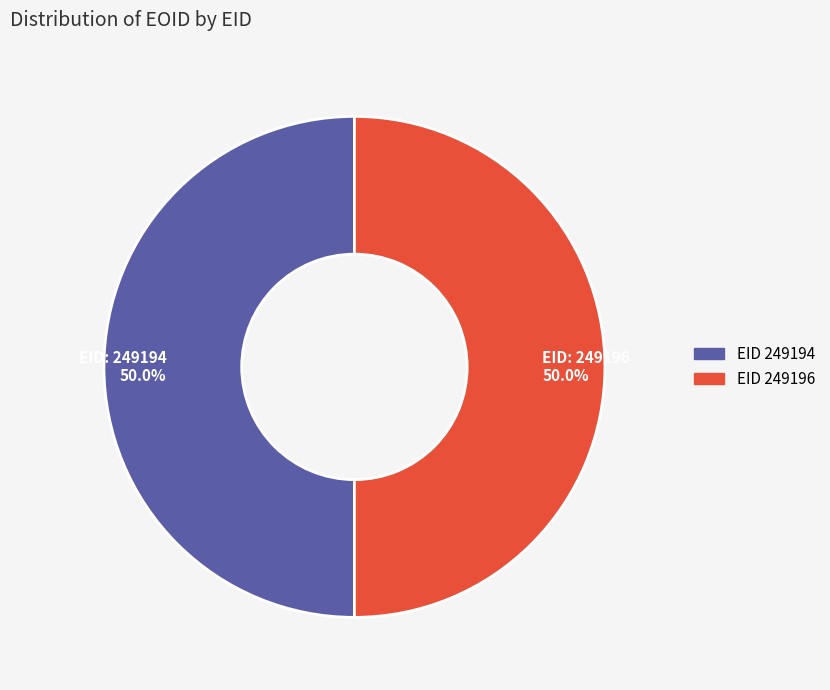

What is the total percentage of EID: 249196 50.0% and EID: 249194 50.0%?

100.0%